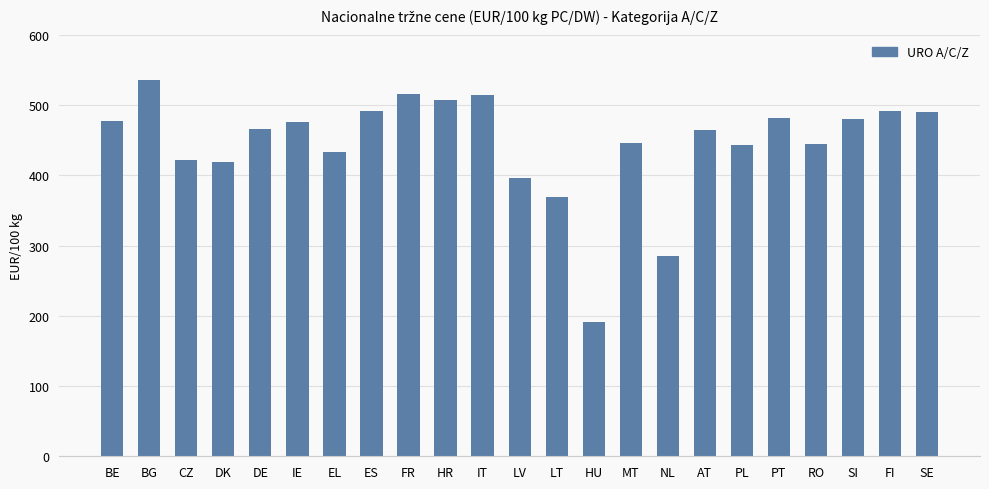

What is the difference between the maximum and minimum values?

345.0